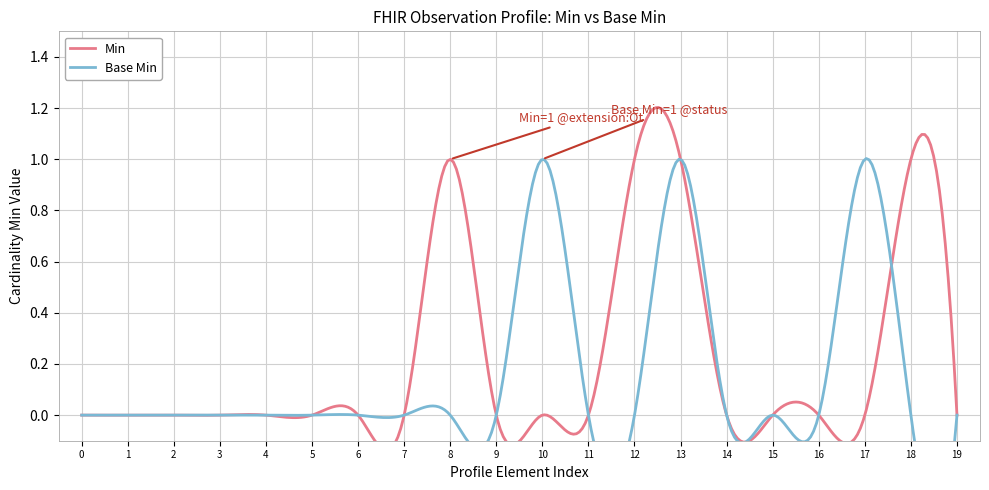

True or false: Min has a value of 0 at Observation.text.

True